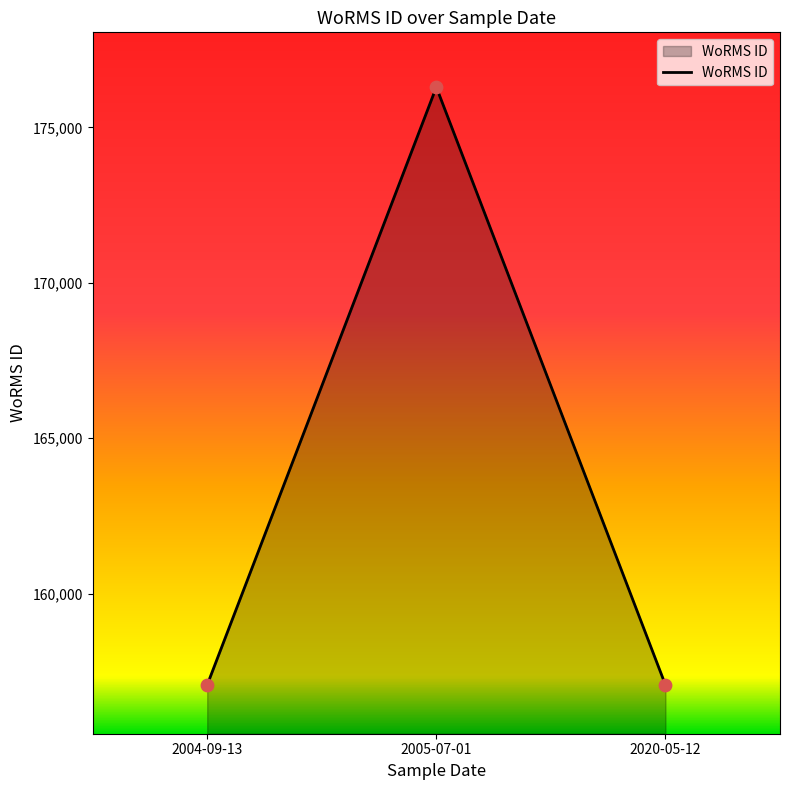

Approximately how many times larger is the value at 2020-05-12 compared to 2005-07-01?

0.9